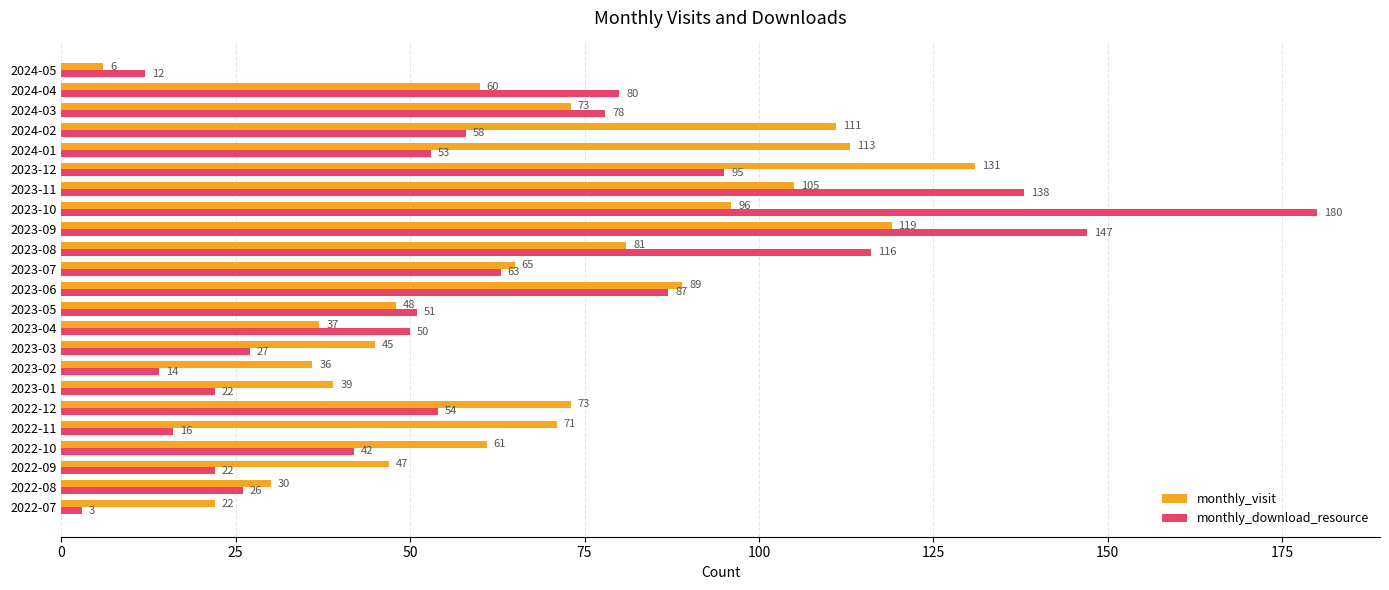

What is the minimum value for monthly_visit?

6